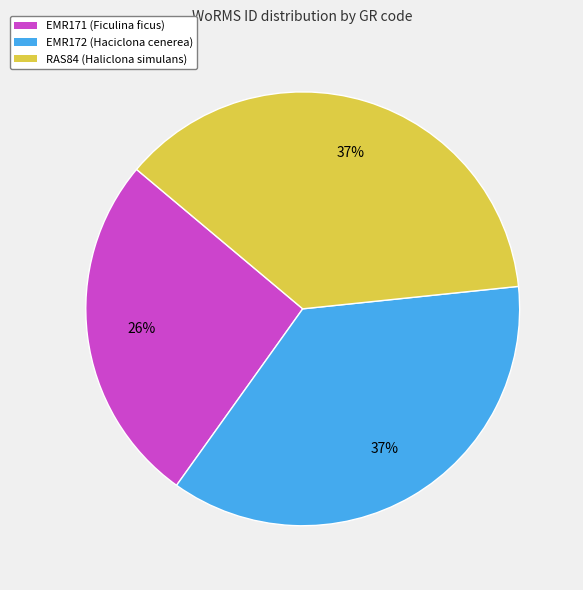

Is the sum of RAS84 and EMR172 greater than half?

Yes